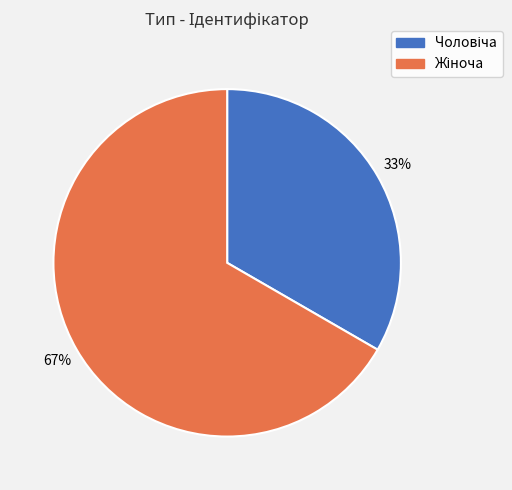

To the nearest percent, what is the average slice percentage?

50%